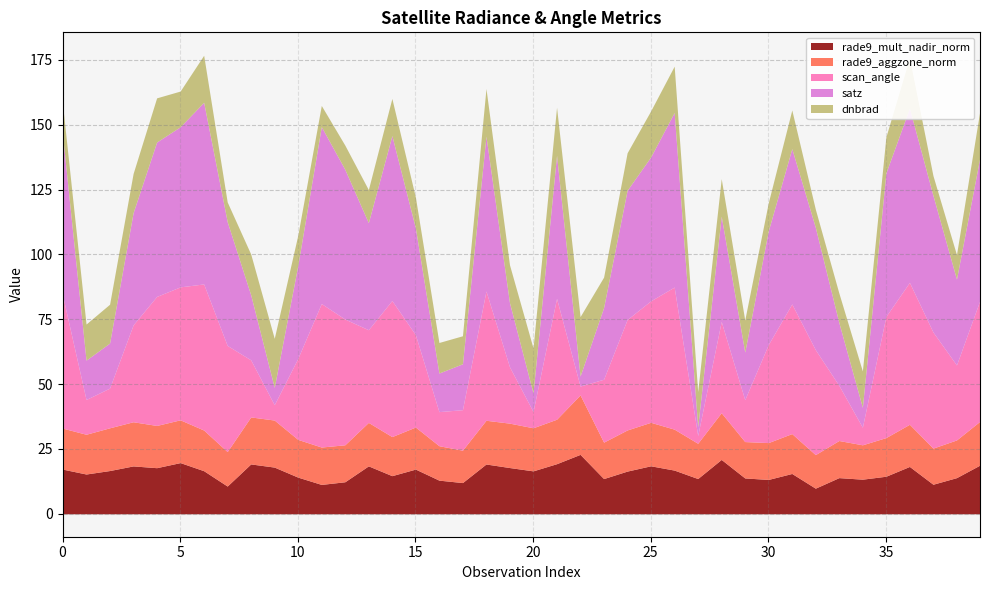

What is the total value across all series at 30?

120.0